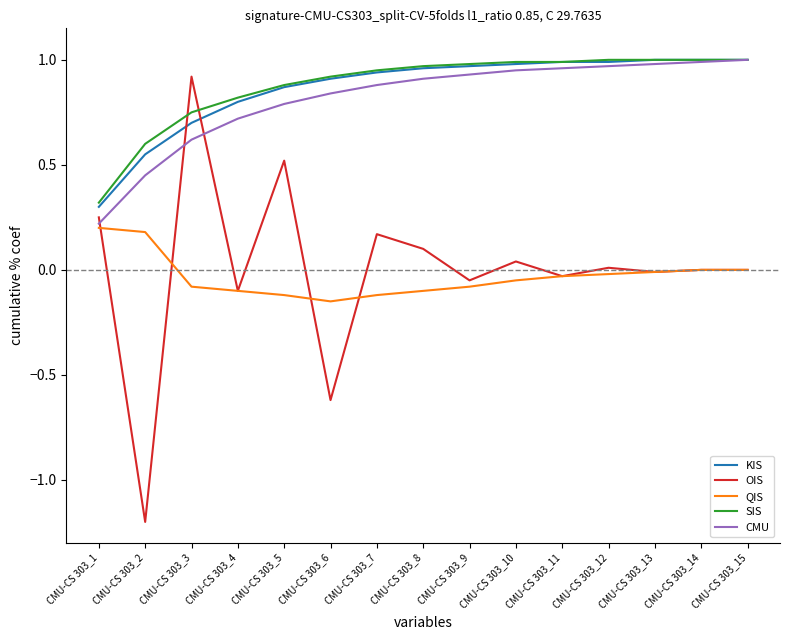

True or false: SIS and OIS intersect in this chart.

True